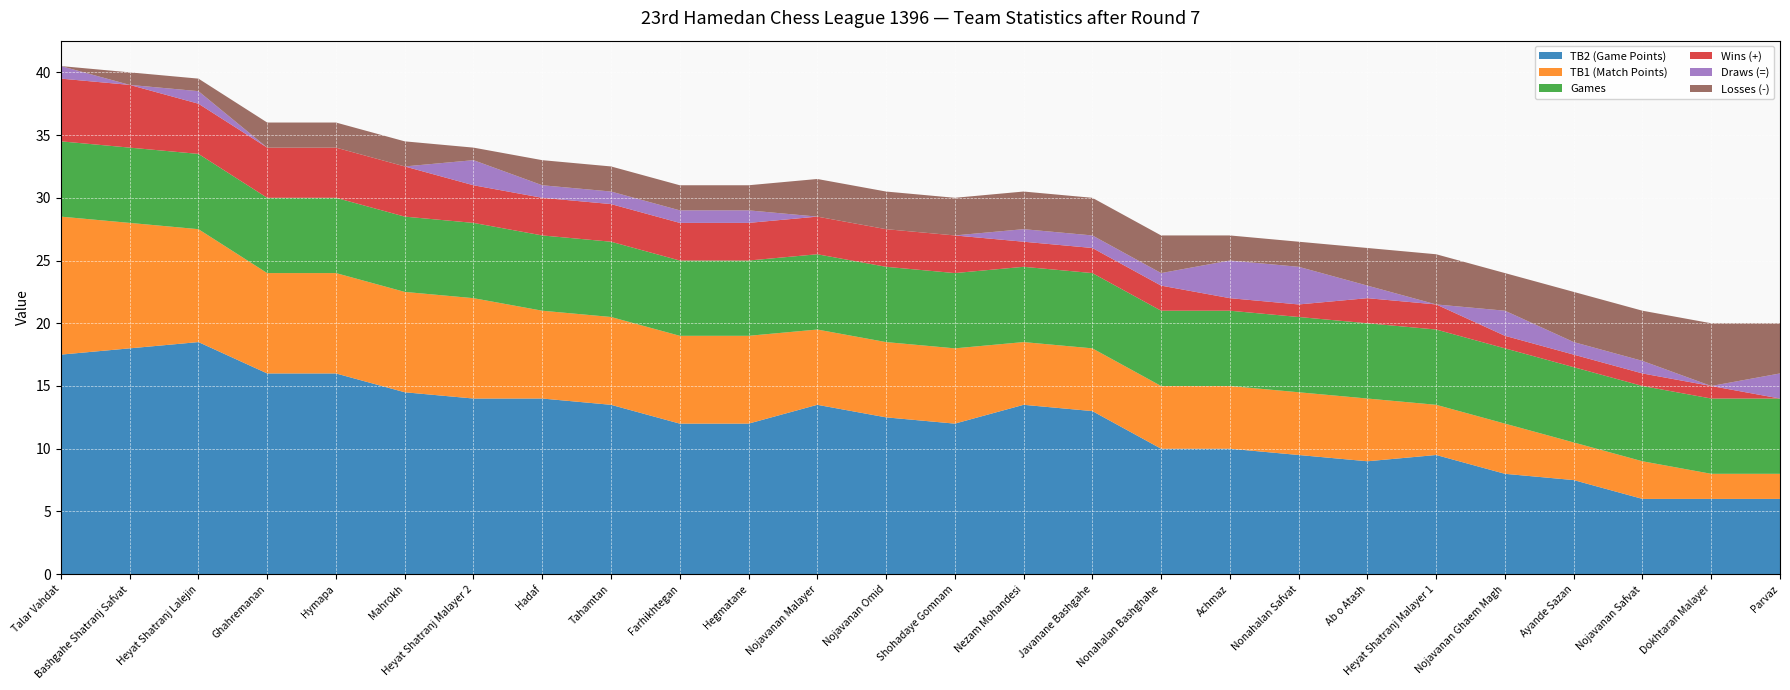

Reading left to right, list all the values displayed in this chart.

TB2 (Game Points): Talar Vahdat=17.5	Bashgahe Shatranj Safvat=18.0	Heyat Shatranj Lalejin=18.5	Ghahremanan=16.0	Hymapa=16.0	Mahrokh=14.5	Heyat Shatranj Malayer 2=14.0	Hadaf=14.0	Tahamtan=13.5	Farhikhtegan=12.0	Hegmatane=12.0	Nojavanan Malayer=13.5	Nojavanan Omid=12.5	Shohadaye Gomnam=12.0	Nezam Mohandesi=13.5	Javanane Bashgahe=13.0	Nonahalan Bashghahe=10.0	Achmaz=10.0	Nonahalan Safvat=9.5	Ab o Atash=9.0	Heyat Shatranj Malayer 1=9.5	Nojavanan Ghaem Magh=8.0	Ayande Sazan=7.5	Nojavanan Safvat=6.0	Dokhtaran Malayer=6.0	Parvaz=6.0
TB1 (Match Points): Talar Vahdat=11.0	Bashgahe Shatranj Safvat=10.0	Heyat Shatranj Lalejin=9.0	Ghahremanan=8.0	Hymapa=8.0	Mahrokh=8.0	Heyat Shatranj Malayer 2=8.0	Hadaf=7.0	Tahamtan=7.0	Farhikhtegan=7.0	Hegmatane=7.0	Nojavanan Malayer=6.0	Nojavanan Omid=6.0	Shohadaye Gomnam=6.0	Nezam Mohandesi=5.0	Javanane Bashgahe=5.0	Nonahalan Bashghahe=5.0	Achmaz=5.0	Nonahalan Safvat=5.0	Ab o Atash=5.0	Heyat Shatranj Malayer 1=4.0	Nojavanan Ghaem Magh=4.0	Ayande Sazan=3.0	Nojavanan Safvat=3.0	Dokhtaran Malayer=2.0	Parvaz=2.0
Games: Talar Vahdat=6.0	Bashgahe Shatranj Safvat=6.0	Heyat Shatranj Lalejin=6.0	Ghahremanan=6.0	Hymapa=6.0	Mahrokh=6.0	Heyat Shatranj Malayer 2=6.0	Hadaf=6.0	Tahamtan=6.0	Farhikhtegan=6.0	Hegmatane=6.0	Nojavanan Malayer=6.0	Nojavanan Omid=6.0	Shohadaye Gomnam=6.0	Nezam Mohandesi=6.0	Javanane Bashgahe=6.0	Nonahalan Bashghahe=6.0	Achmaz=6.0	Nonahalan Safvat=6.0	Ab o Atash=6.0	Heyat Shatranj Malayer 1=6.0	Nojavanan Ghaem Magh=6.0	Ayande Sazan=6.0	Nojavanan Safvat=6.0	Dokhtaran Malayer=6.0	Parvaz=6.0
Wins (+): Talar Vahdat=5.0	Bashgahe Shatranj Safvat=5.0	Heyat Shatranj Lalejin=4.0	Ghahremanan=4.0	Hymapa=4.0	Mahrokh=4.0	Heyat Shatranj Malayer 2=3.0	Hadaf=3.0	Tahamtan=3.0	Farhikhtegan=3.0	Hegmatane=3.0	Nojavanan Malayer=3.0	Nojavanan Omid=3.0	Shohadaye Gomnam=3.0	Nezam Mohandesi=2.0	Javanane Bashgahe=2.0	Nonahalan Bashghahe=2.0	Achmaz=1.0	Nonahalan Safvat=1.0	Ab o Atash=2.0	Heyat Shatranj Malayer 1=2.0	Nojavanan Ghaem Magh=1.0	Ayande Sazan=1.0	Nojavanan Safvat=1.0	Dokhtaran Malayer=1.0	Parvaz=0.0
Draws (=): Talar Vahdat=1.0	Bashgahe Shatranj Safvat=0.0	Heyat Shatranj Lalejin=1.0	Ghahremanan=0.0	Hymapa=0.0	Mahrokh=0.0	Heyat Shatranj Malayer 2=2.0	Hadaf=1.0	Tahamtan=1.0	Farhikhtegan=1.0	Hegmatane=1.0	Nojavanan Malayer=0.0	Nojavanan Omid=0.0	Shohadaye Gomnam=0.0	Nezam Mohandesi=1.0	Javanane Bashgahe=1.0	Nonahalan Bashghahe=1.0	Achmaz=3.0	Nonahalan Safvat=3.0	Ab o Atash=1.0	Heyat Shatranj Malayer 1=0.0	Nojavanan Ghaem Magh=2.0	Ayande Sazan=1.0	Nojavanan Safvat=1.0	Dokhtaran Malayer=0.0	Parvaz=2.0
Losses (-): Talar Vahdat=0.0	Bashgahe Shatranj Safvat=1.0	Heyat Shatranj Lalejin=1.0	Ghahremanan=2.0	Hymapa=2.0	Mahrokh=2.0	Heyat Shatranj Malayer 2=1.0	Hadaf=2.0	Tahamtan=2.0	Farhikhtegan=2.0	Hegmatane=2.0	Nojavanan Malayer=3.0	Nojavanan Omid=3.0	Shohadaye Gomnam=3.0	Nezam Mohandesi=3.0	Javanane Bashgahe=3.0	Nonahalan Bashghahe=3.0	Achmaz=2.0	Nonahalan Safvat=2.0	Ab o Atash=3.0	Heyat Shatranj Malayer 1=4.0	Nojavanan Ghaem Magh=3.0	Ayande Sazan=4.0	Nojavanan Safvat=4.0	Dokhtaran Malayer=5.0	Parvaz=4.0